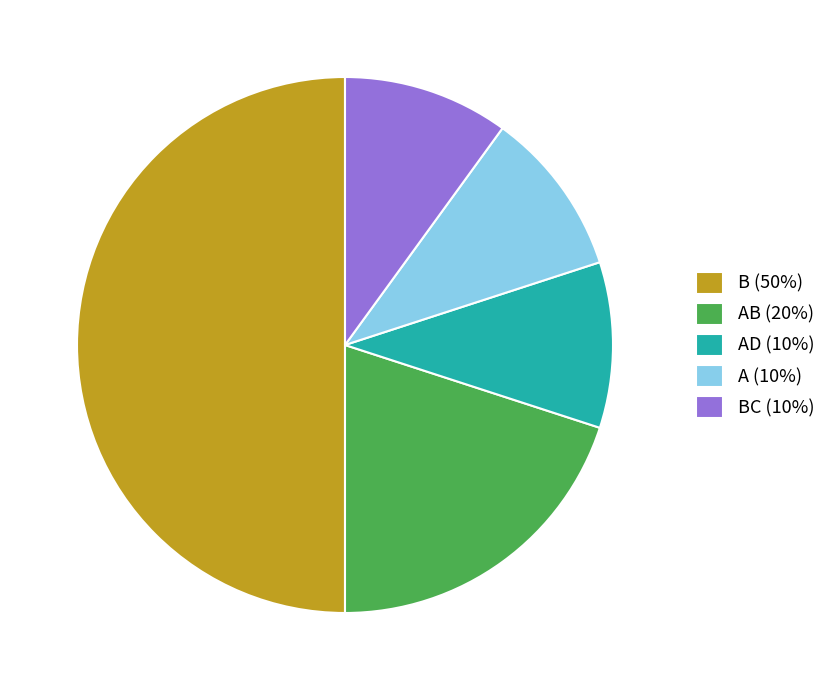

Count the number of slices in the pie.

5